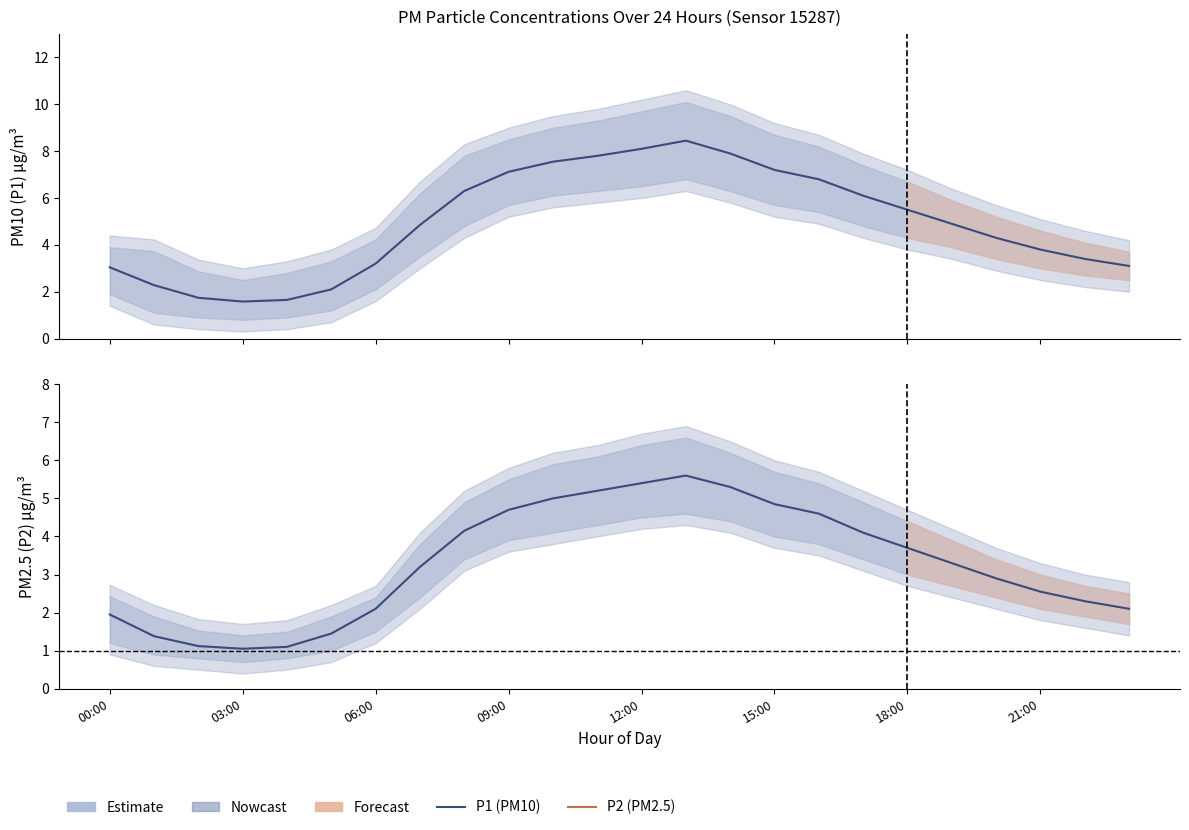

How many interior local peaks does the P2 (PM2.5) series have?

1